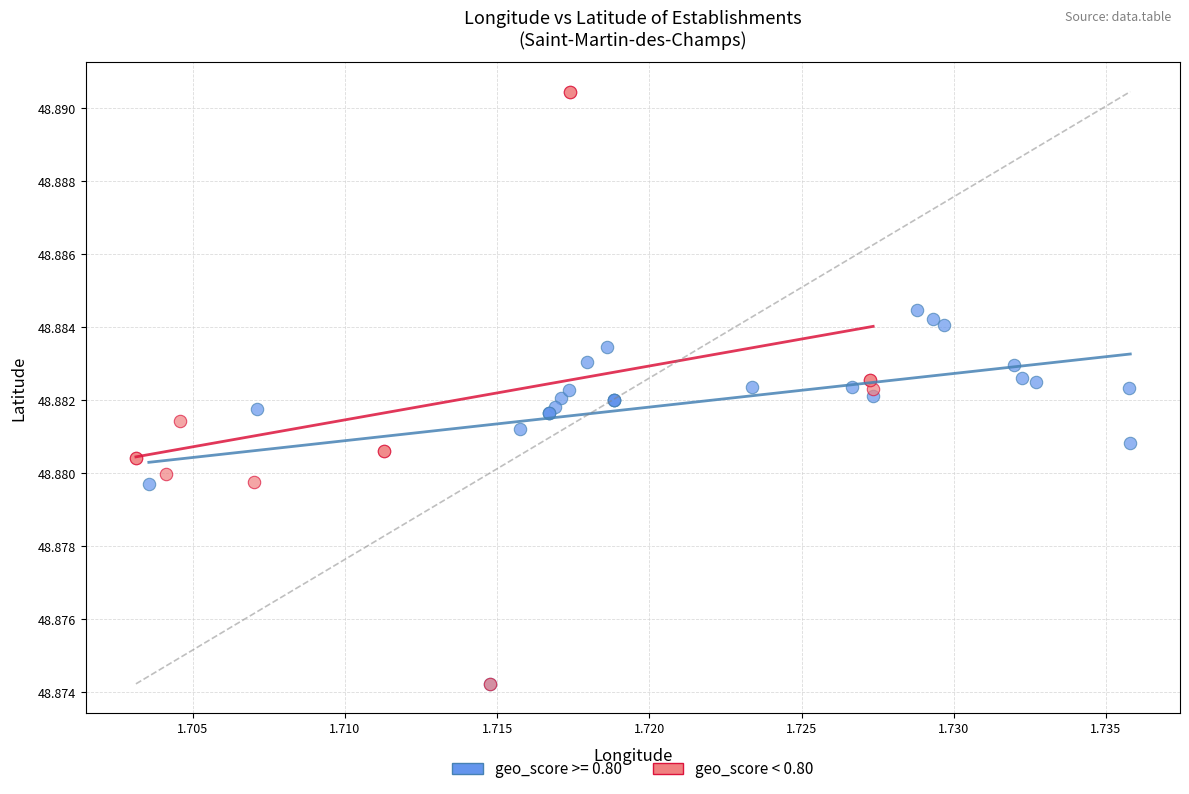

Which series reaches the maximum Y coordinate?

geo_score < 0.80